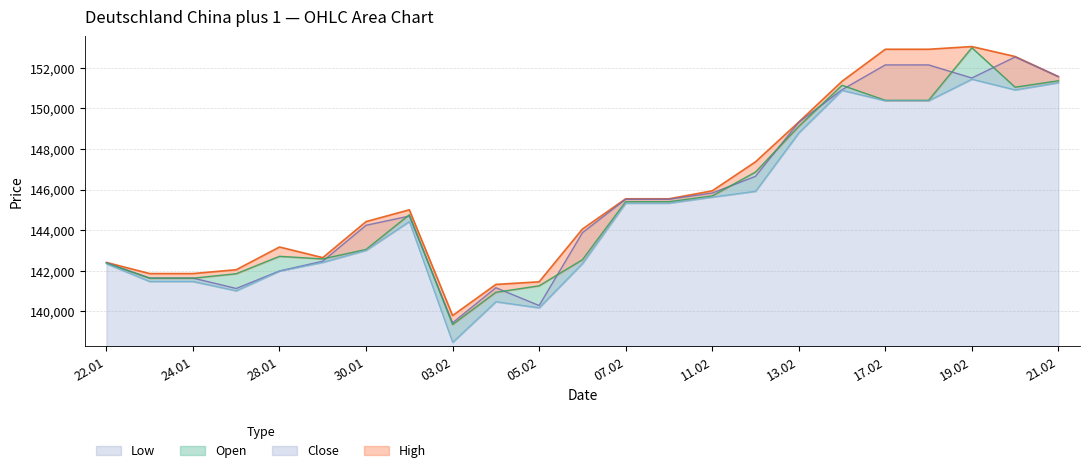

The value of Low at 22.01 is 244071. True or false?

False